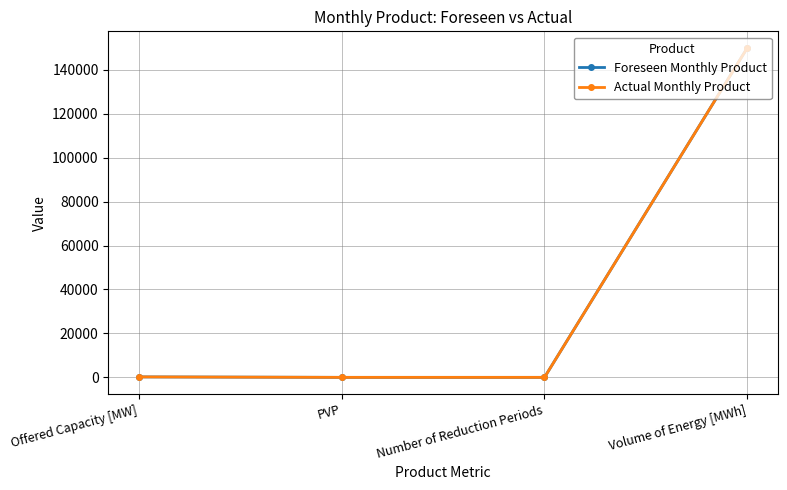

Is this an area chart (filled region under the line)?

No